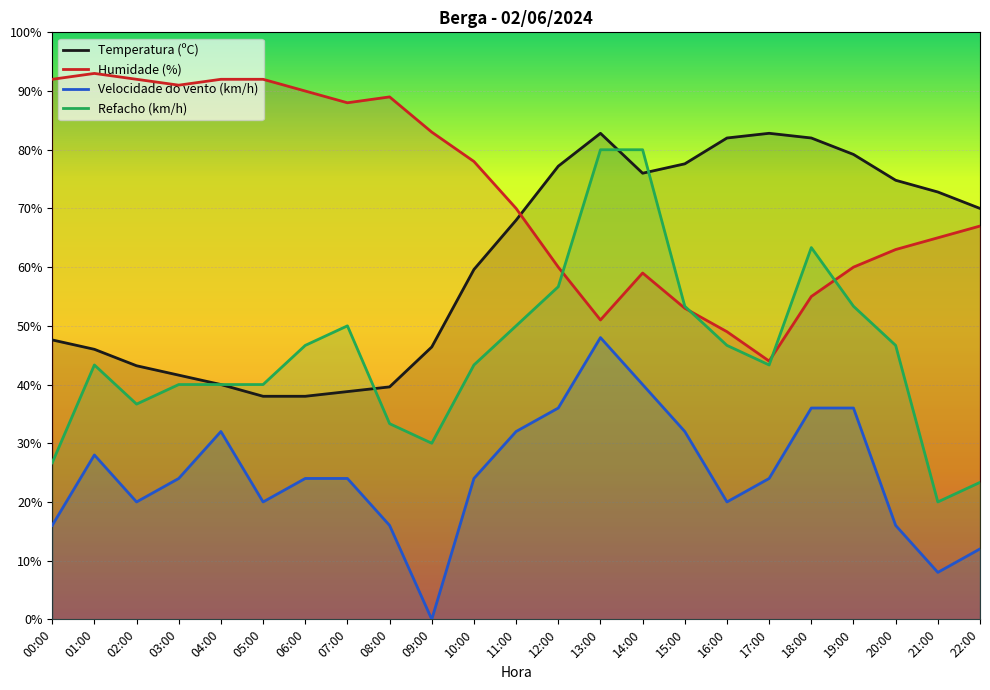

The Velocidade do vento (km/h) series shows 8.0 at 21:00. True or false?

True